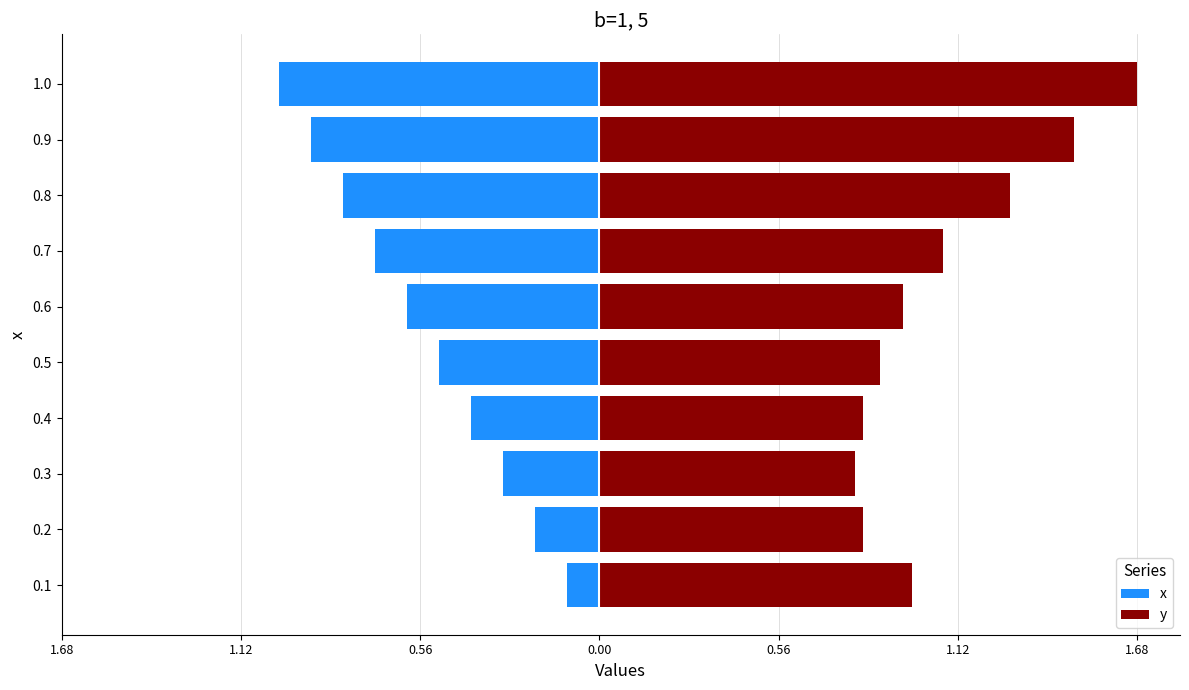

Does the chart contain any negative values?

Yes